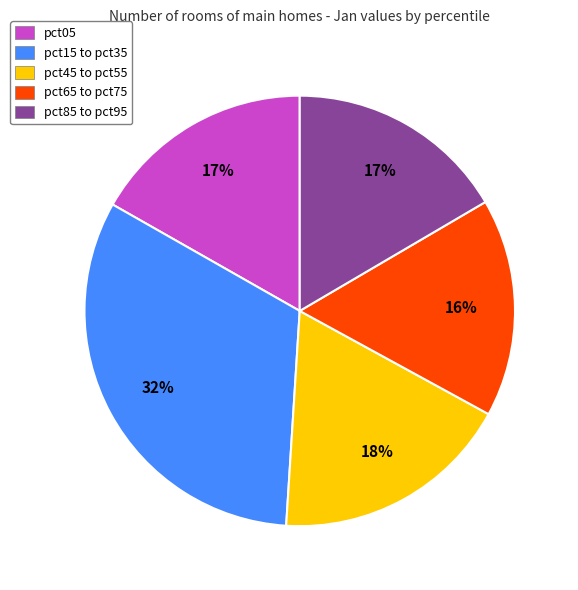

To the nearest percent, what is the average slice percentage?

20%